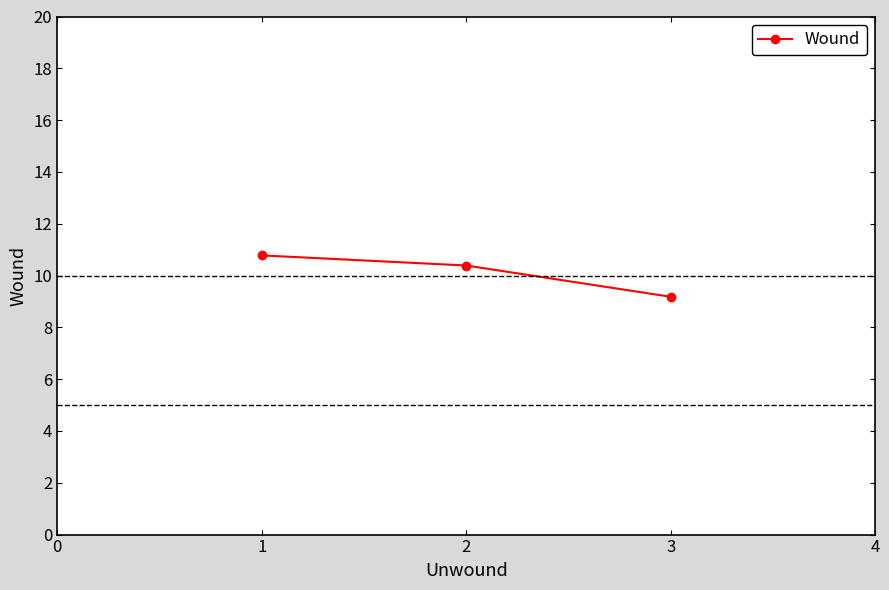

What is the value of the 3rd point from the left?

9.2